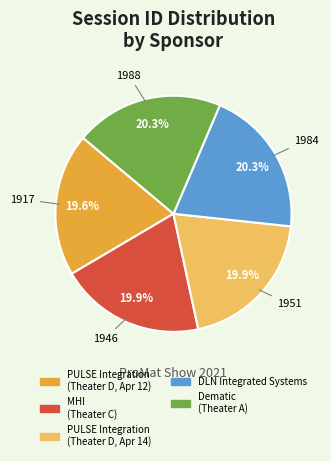

Is there a majority slice in this chart?

No